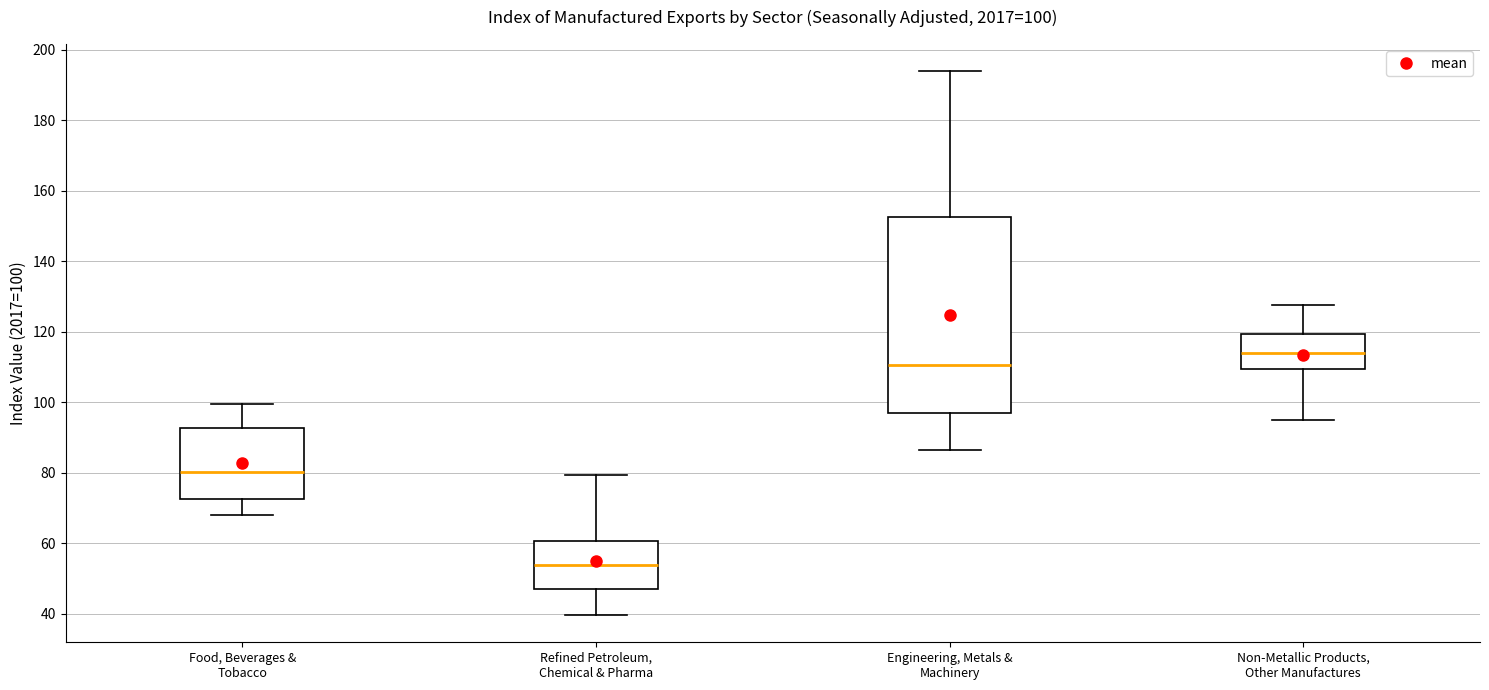

Which box's median line is the lowest?

Refined Petroleum, Chemical & Pharma